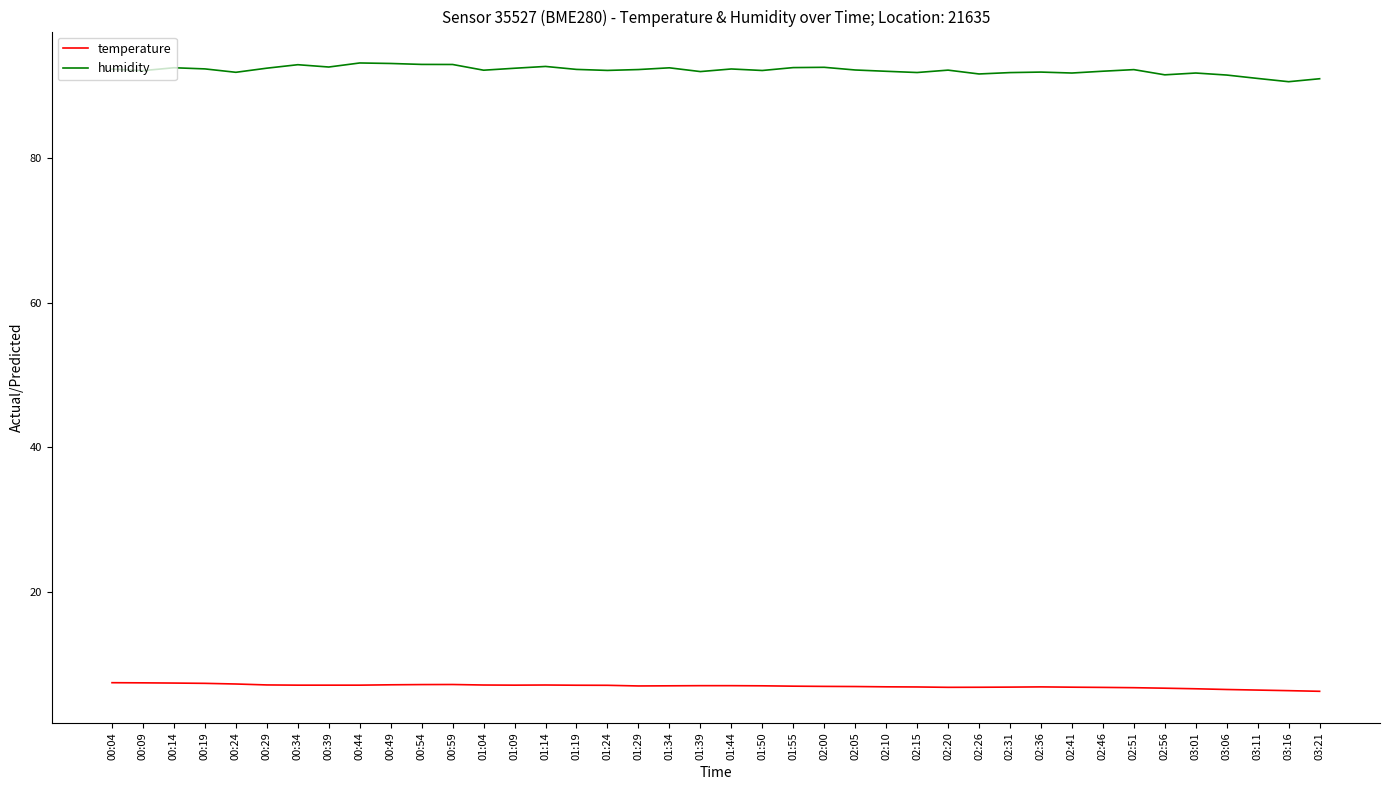

What are all the series names shown in the legend?

temperature, humidity